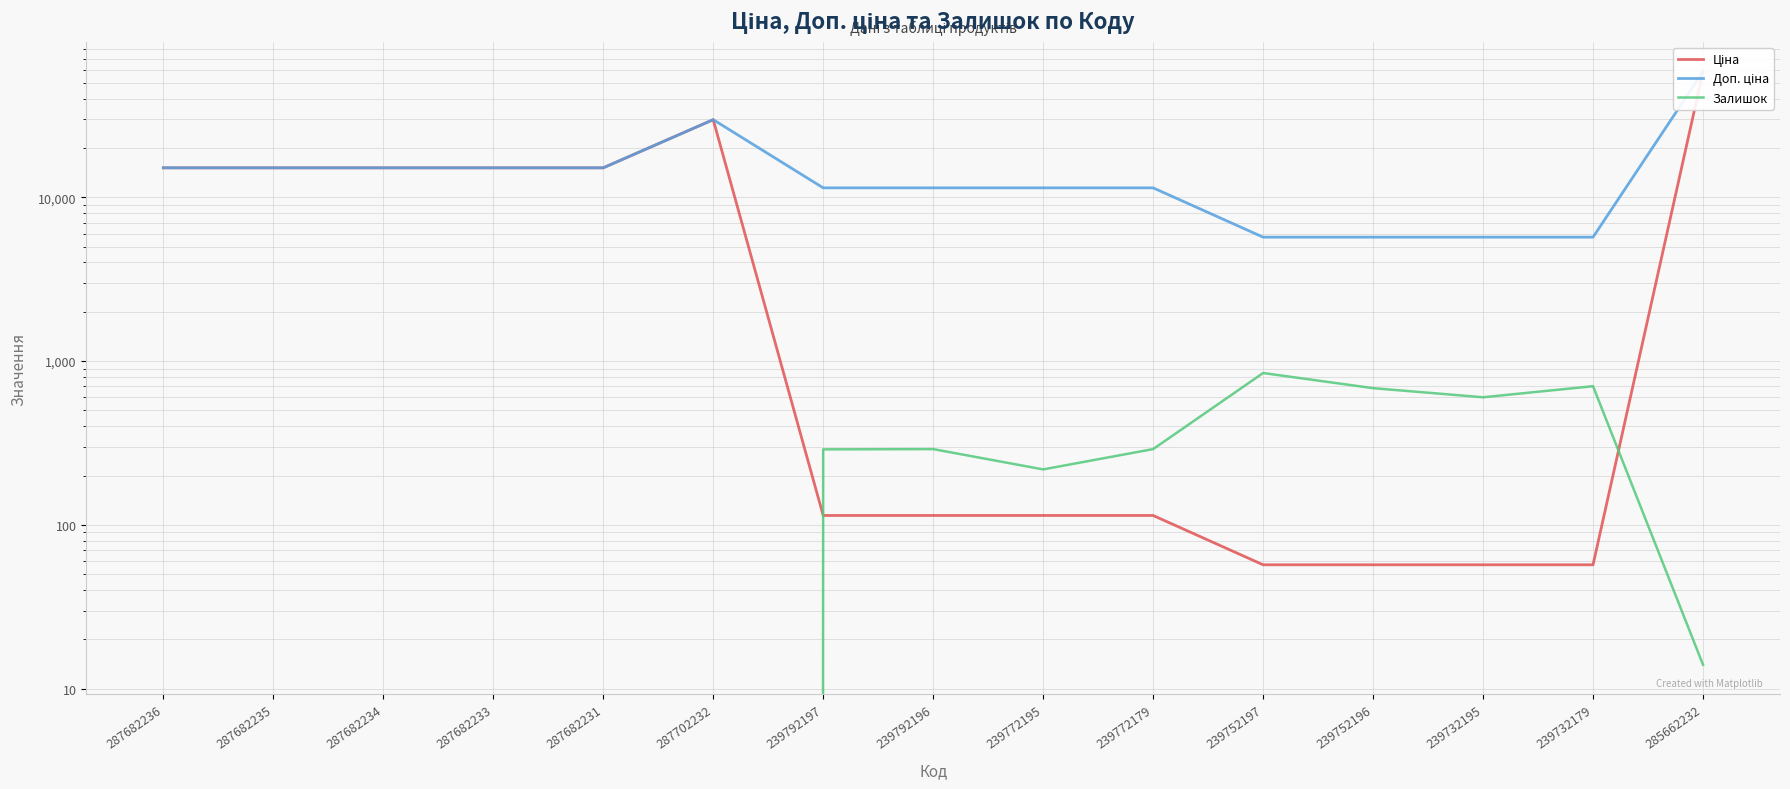

How many categories are shown in the chart?

15